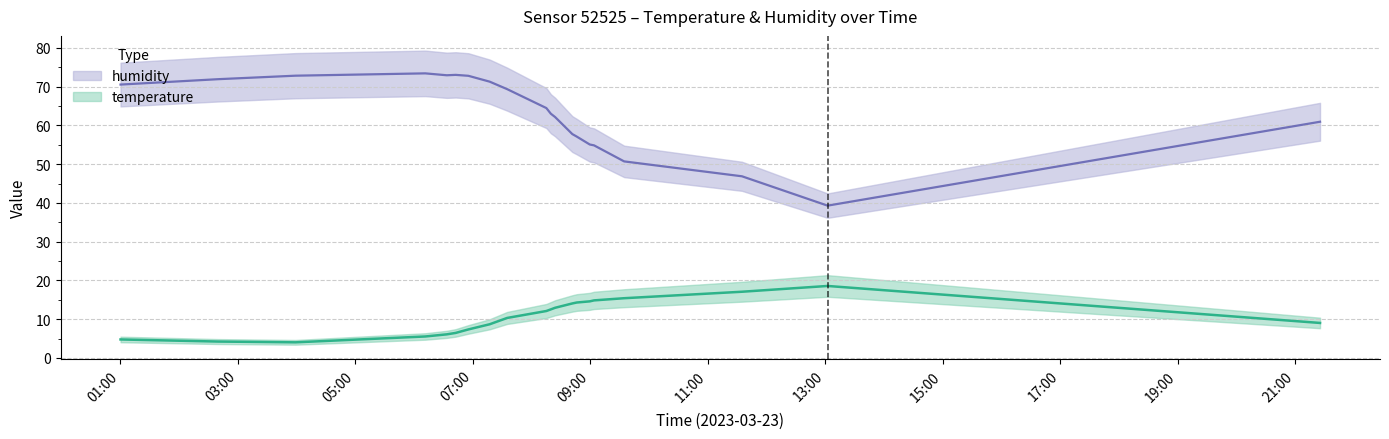

Rank the series at 2023-03-23T09:04:00 from lowest to highest value.

temperature, humidity